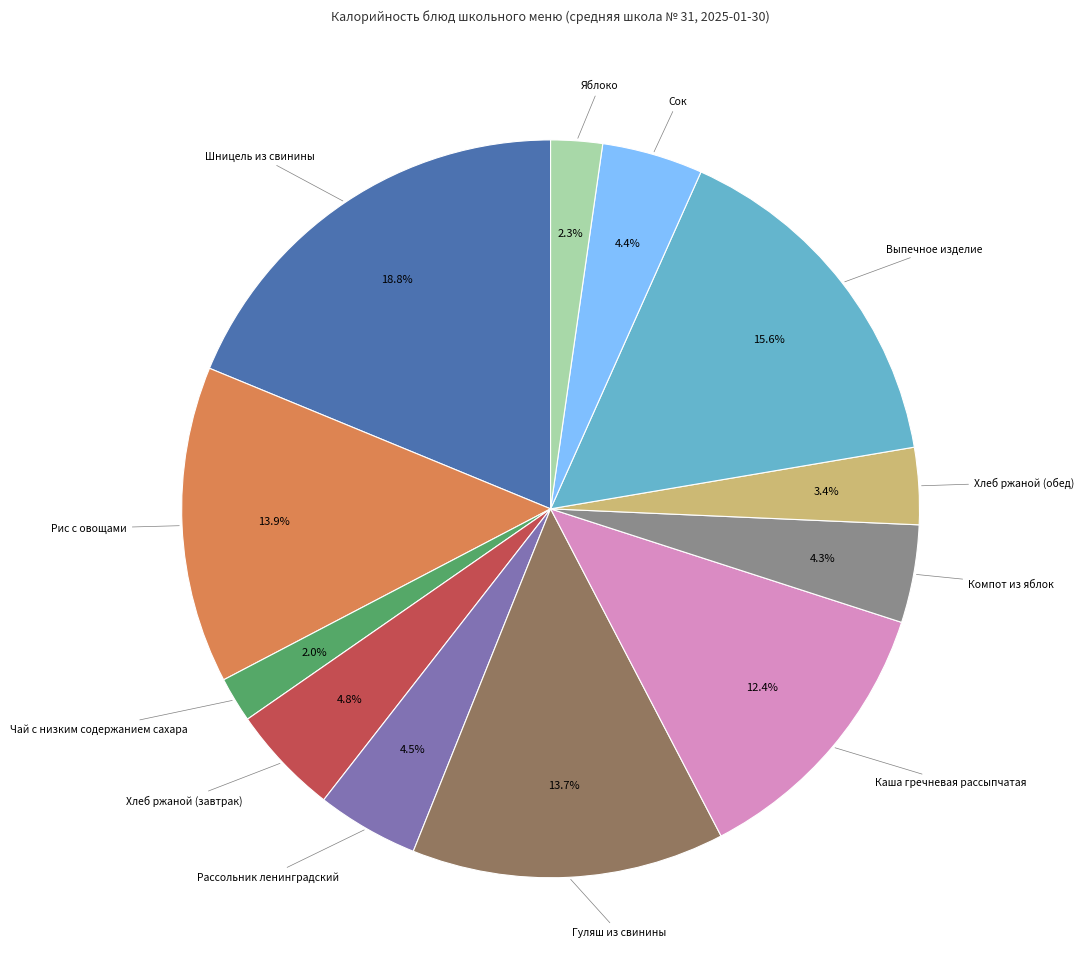

Does any single category account for the majority?

No